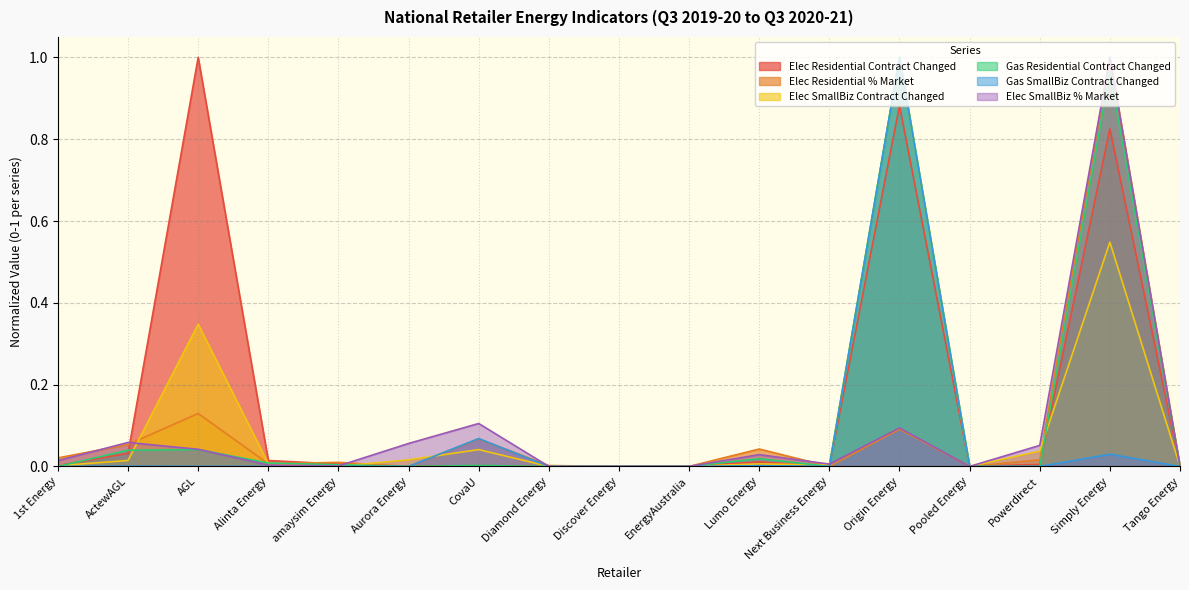

At how many categories does at least one series exceed 0?

14